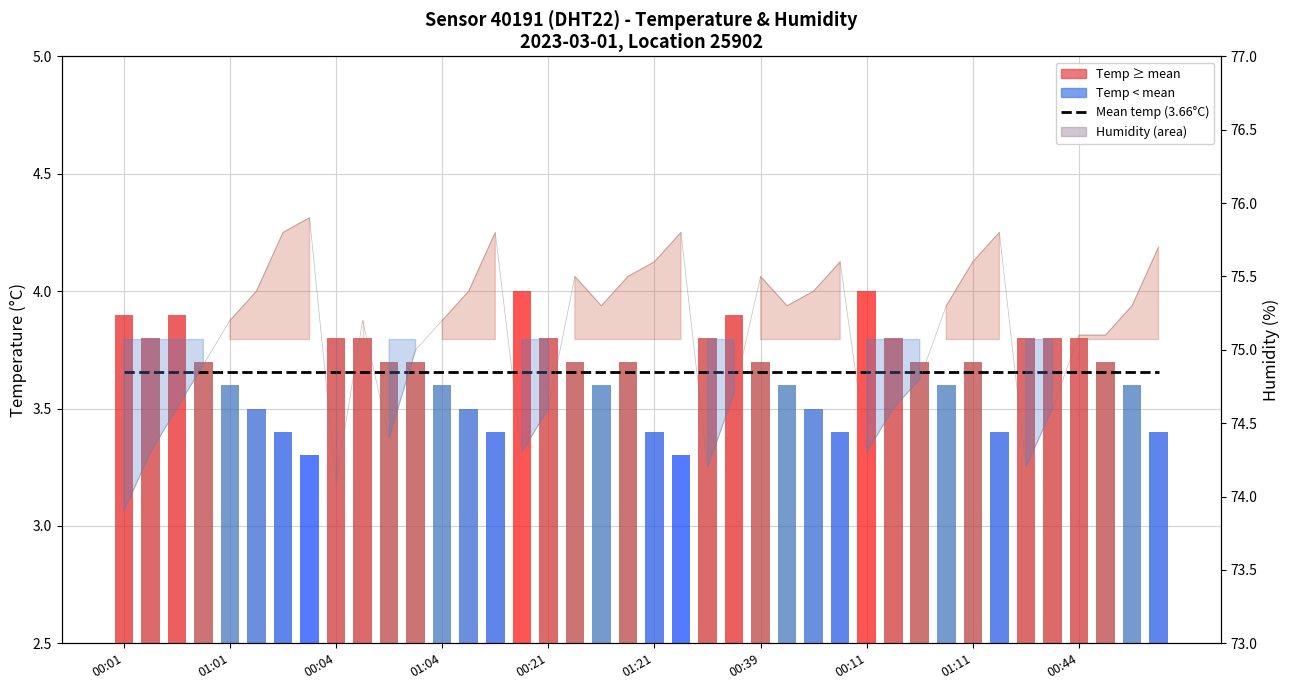

What is the total value across all series at 00:04?

82.2